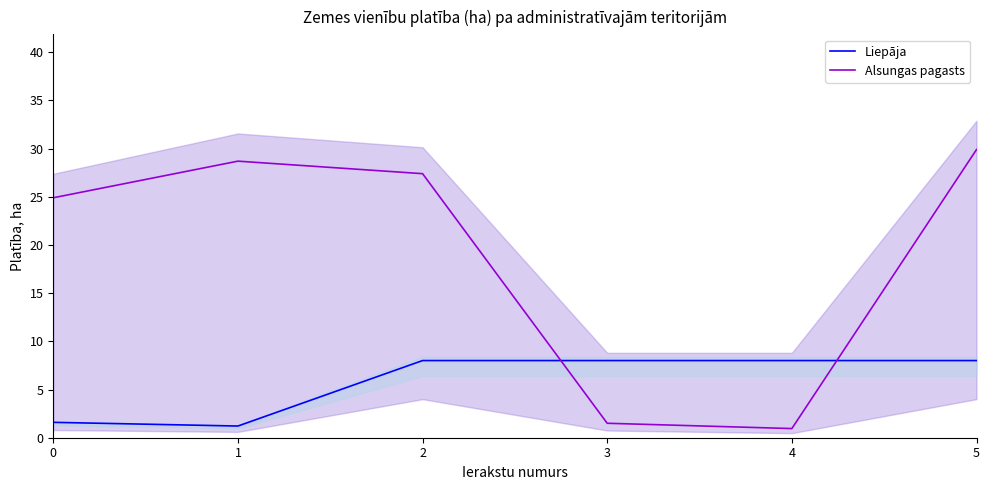

Rank the series at 3 from highest to lowest value.

Liepāja, Alsungas pagasts